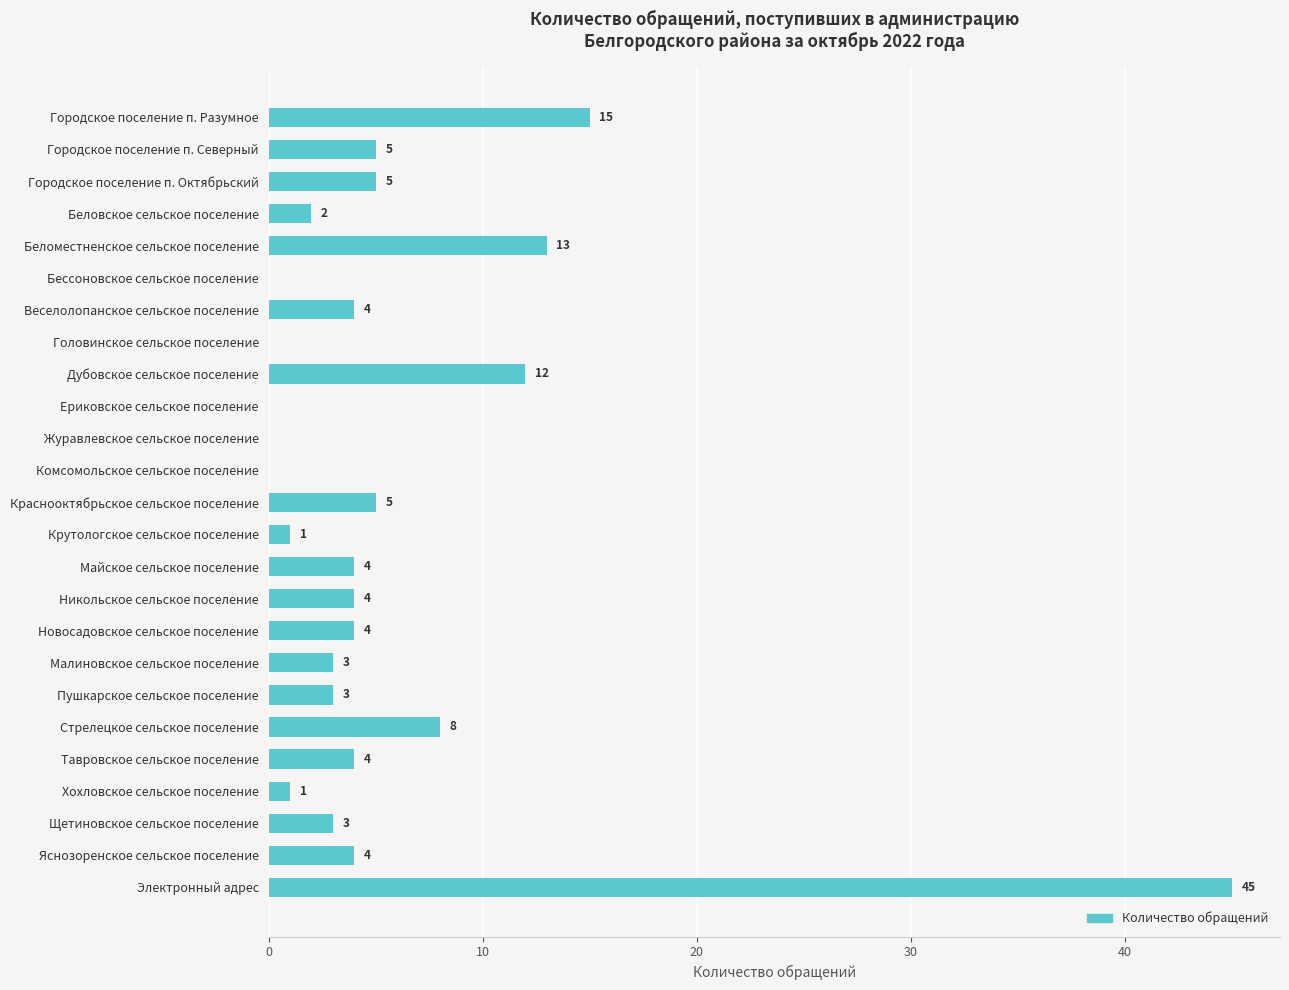

Are the bars grouped side by side (vs. stacked)?

No